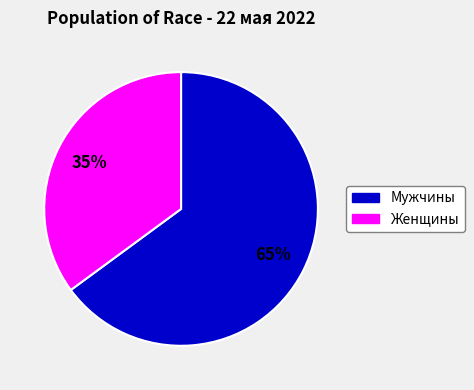

Between Женщины and Мужчины, which is larger?

Мужчины